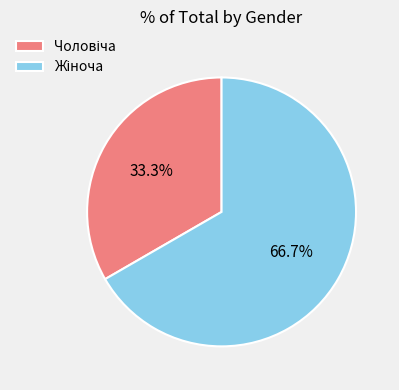

Count the number of slices in the pie.

2